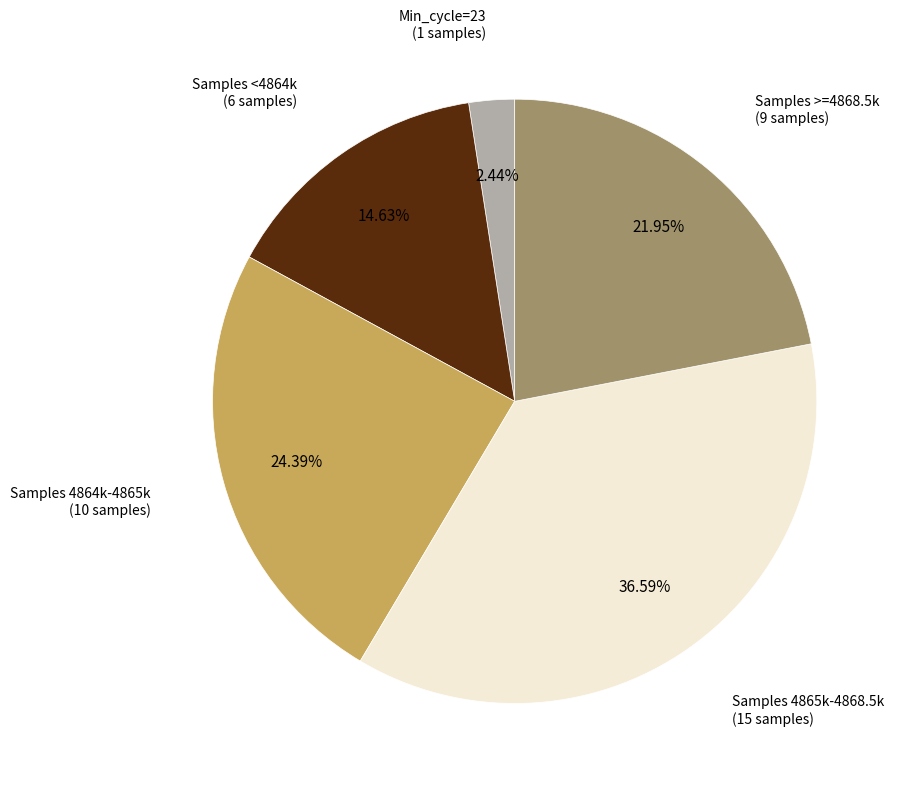

Is there a majority slice in this chart?

No